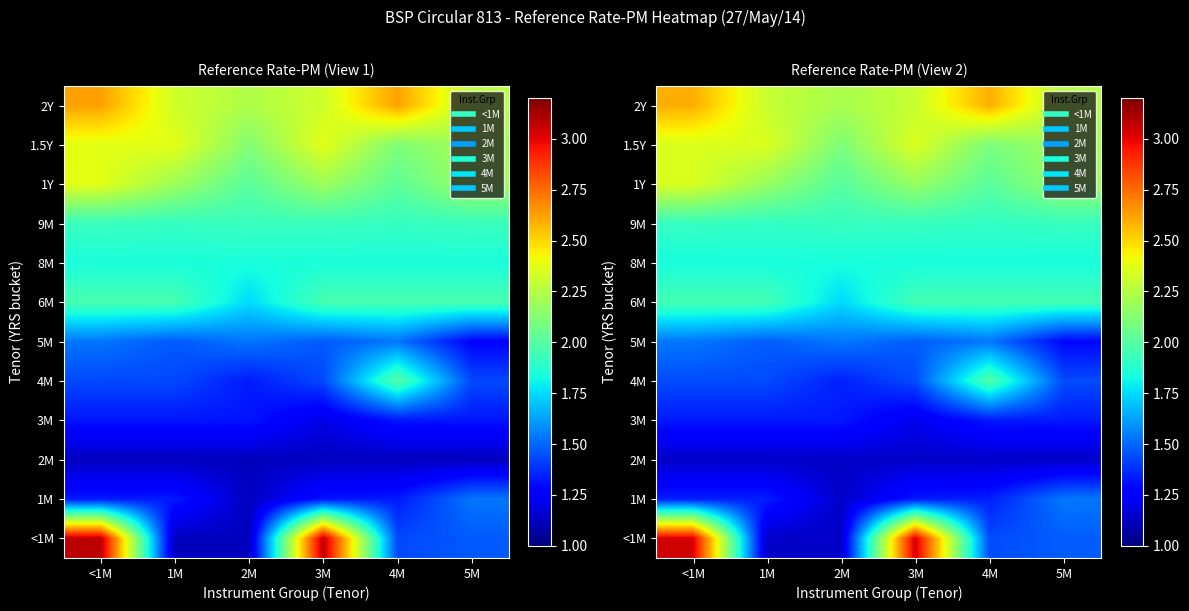

What is the sum of the 6M values at 4M and 2M?

3.7